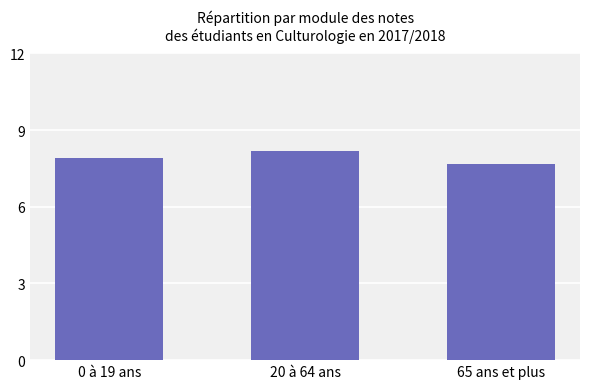

List the labels in order of value, largest first.

20 à 64 ans, 0 à 19 ans, 65 ans et plus